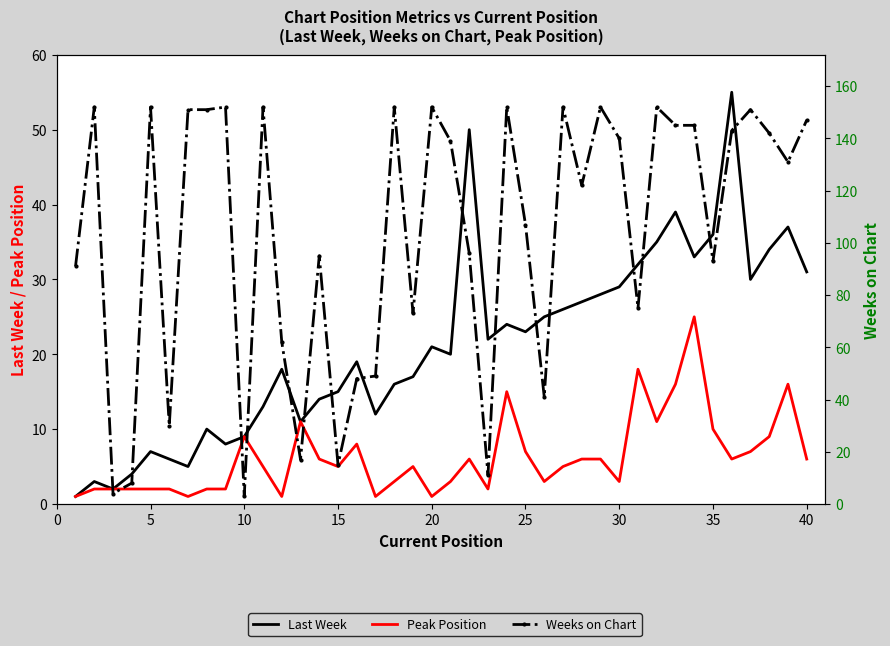

What is the minimum value for Last Week?

1